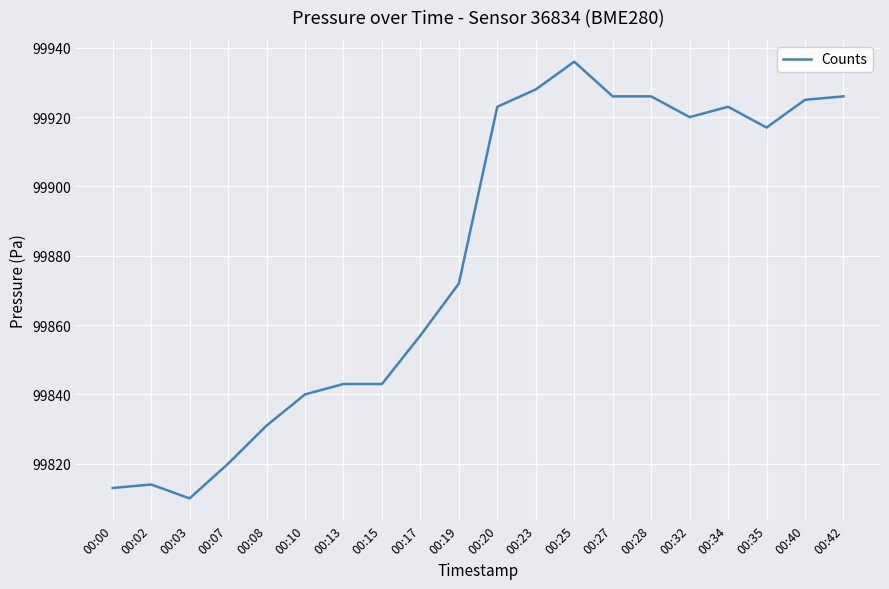

Reading left to right, transcribe all the data shown in this chart.

99813	99814	99810	99820	99831	99840	99843	99843	99857	99872	99923	99928	99936	99926	99926	99920	99923	99917	99925	99926